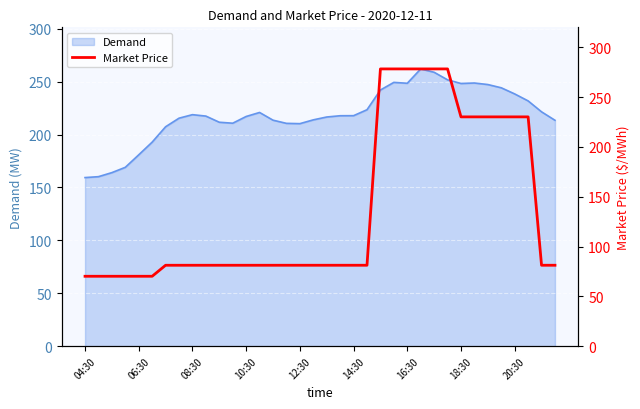

Does the chart display data point markers on the line(s)?

No